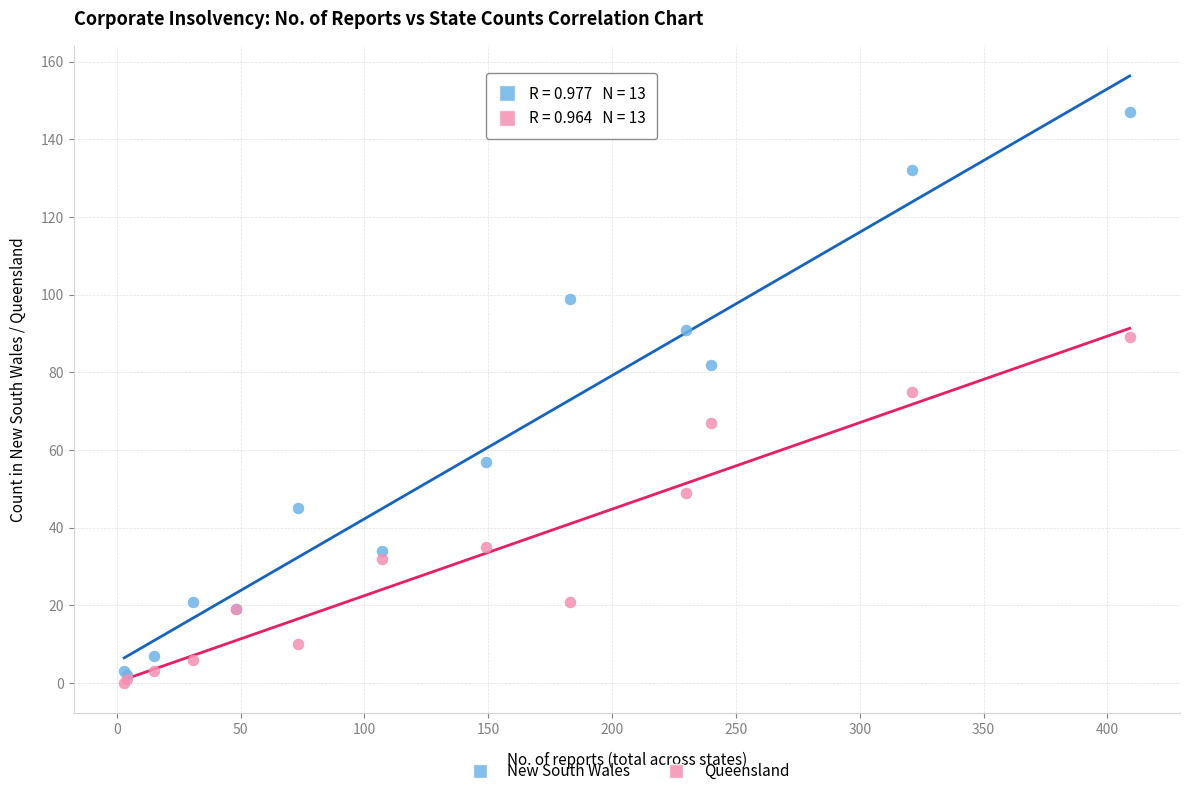

Which series contains the lowest Y value?

Queensland